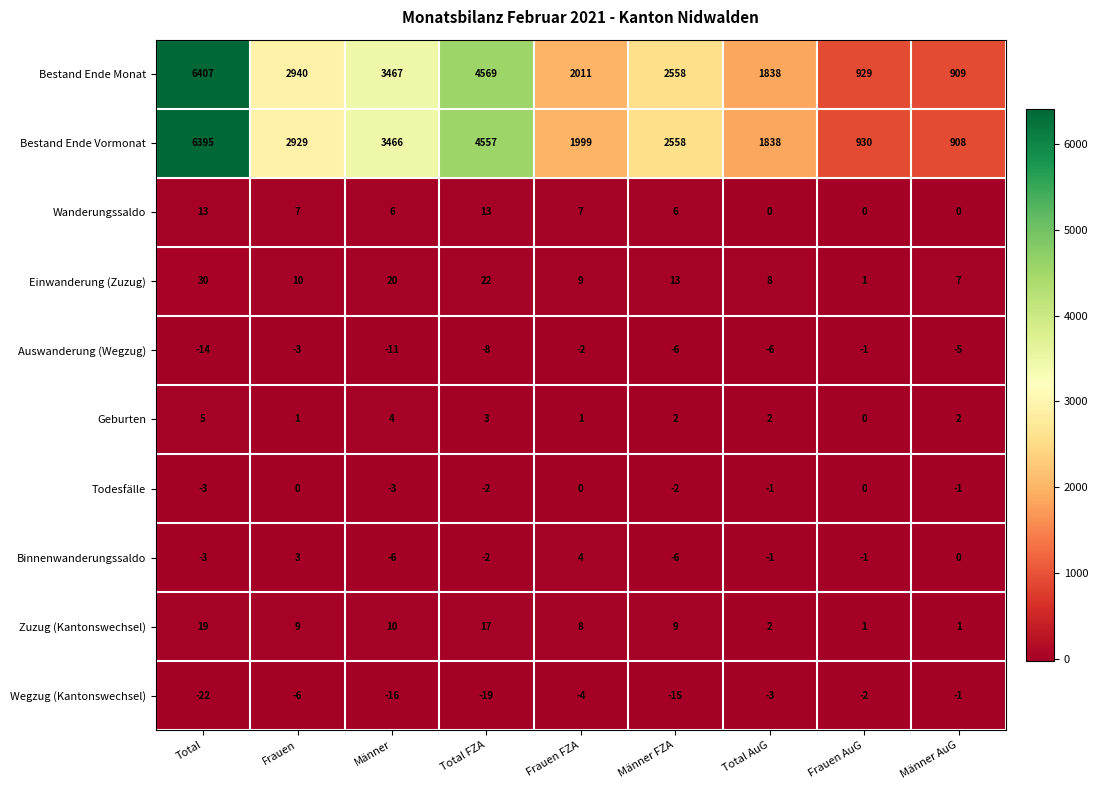

At which label does Bestand Ende Monat first exceed 2558?

Total